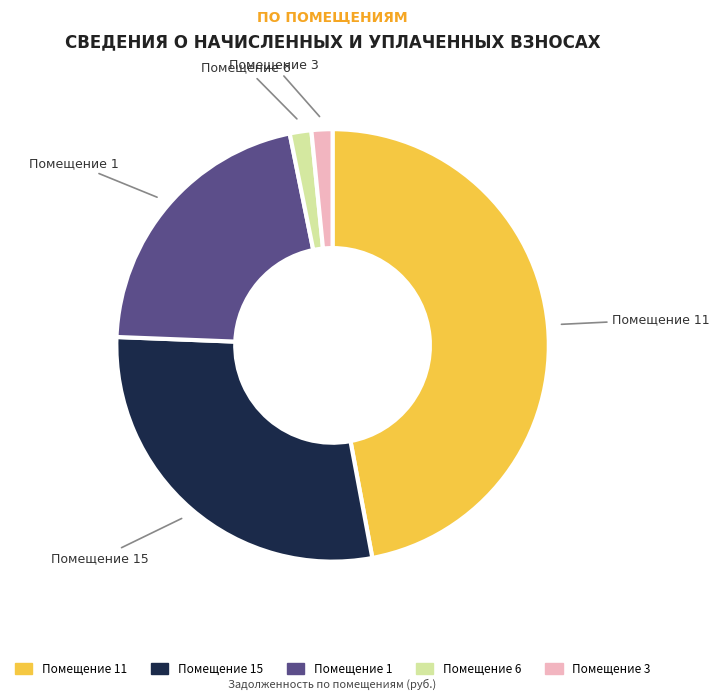

Is there a majority slice in this chart?

No